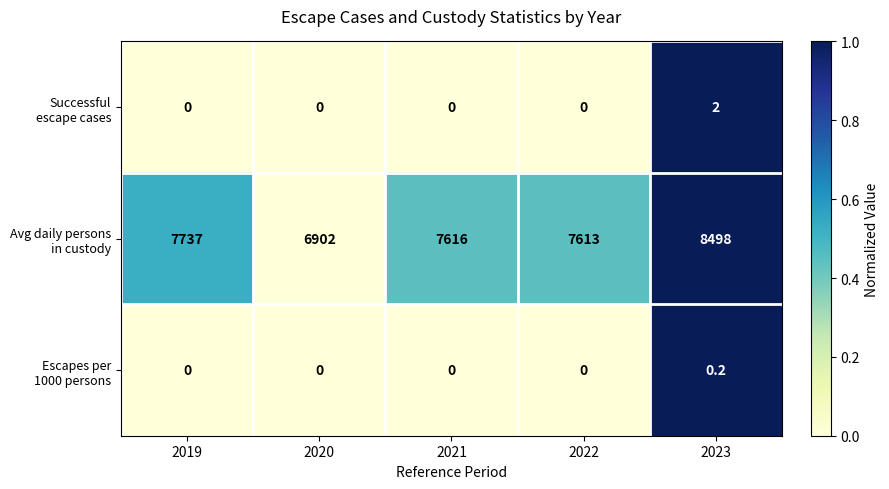

At which category is the sum across all series the highest?

2023